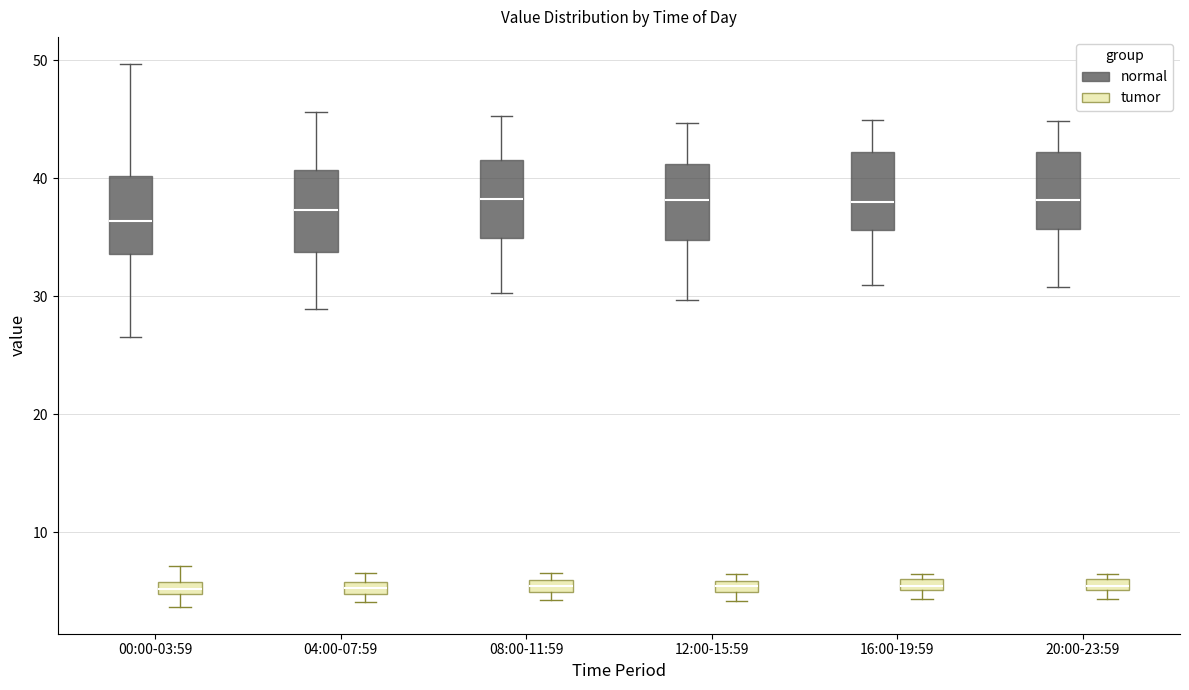

Where does the median line of the box for 00:00-03:59 (normal) sit on the y-axis? The values are not printed on the chart, so give them approximately, as read against the axis.

36